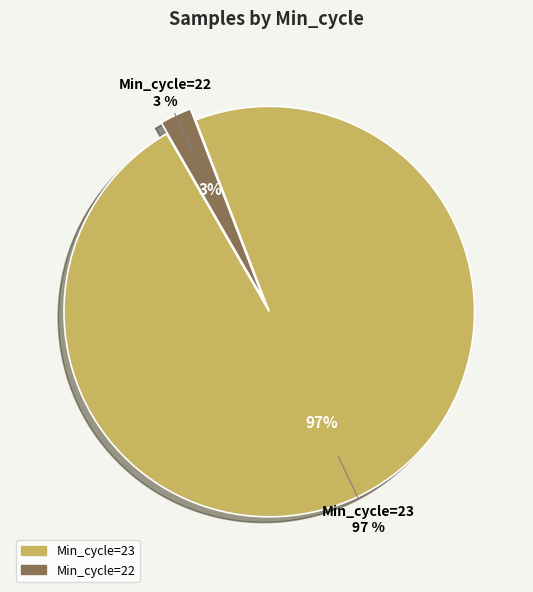

Which category has the biggest portion of the pie?

23